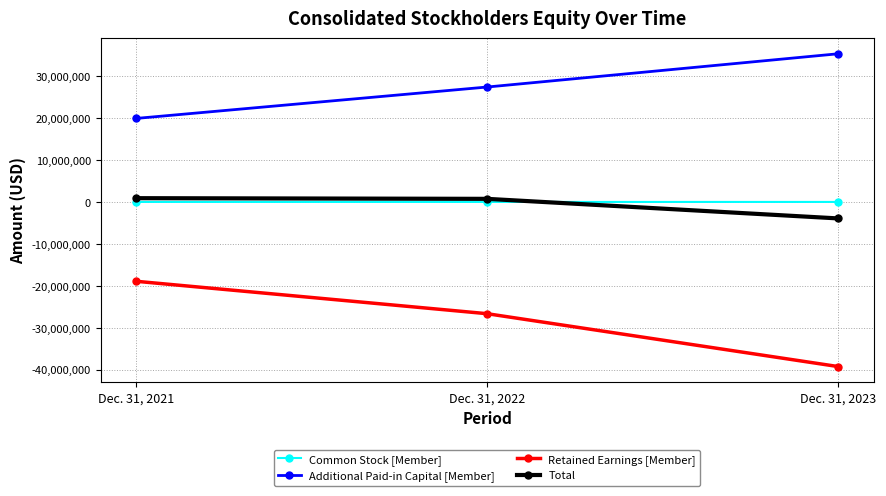

At which label does Retained Earnings [Member] first exceed -26655980?

Dec. 31, 2021